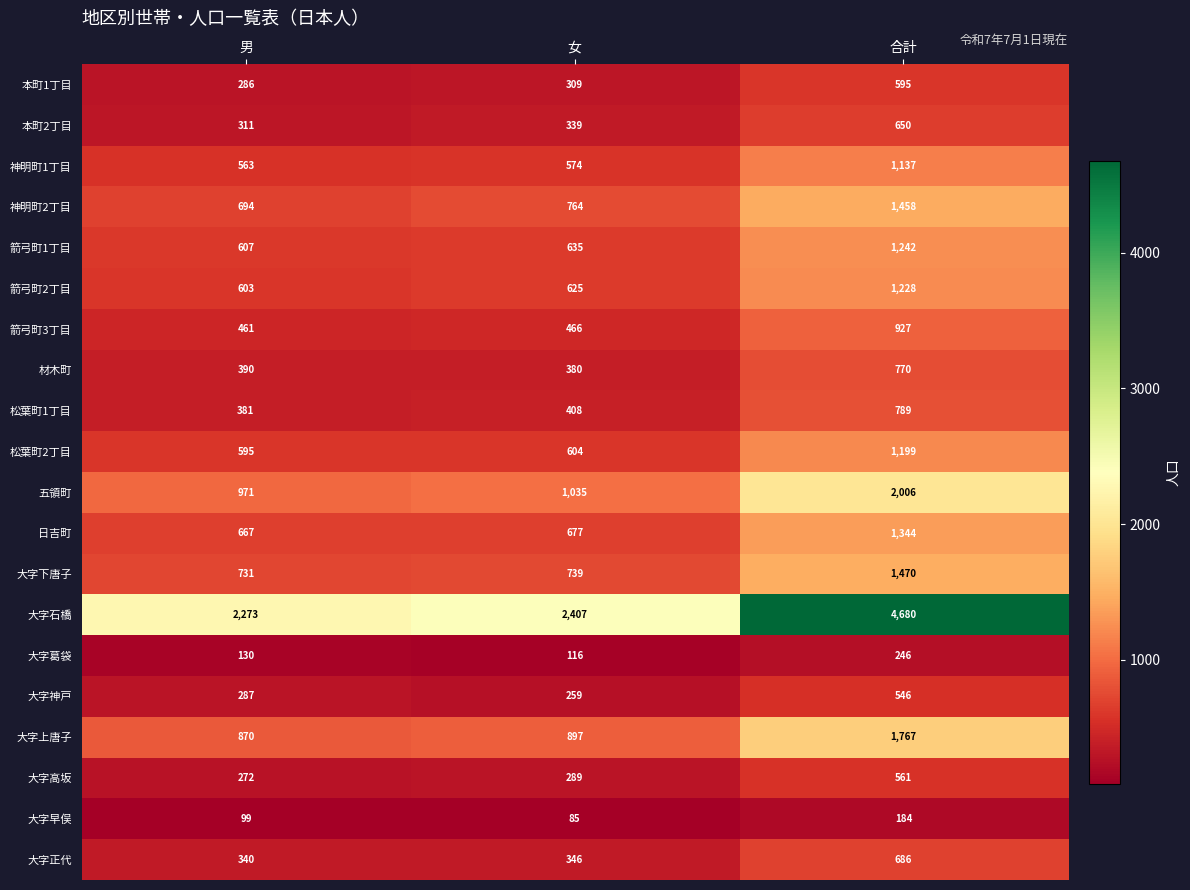

Is it true that 神明町2丁目 equals 694 at 男?

True